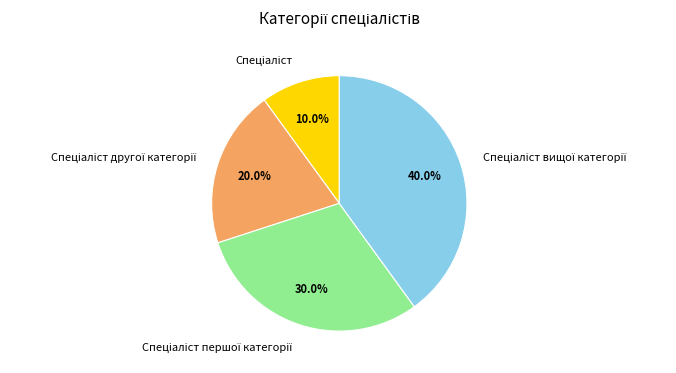

Is there a majority slice in this chart?

No